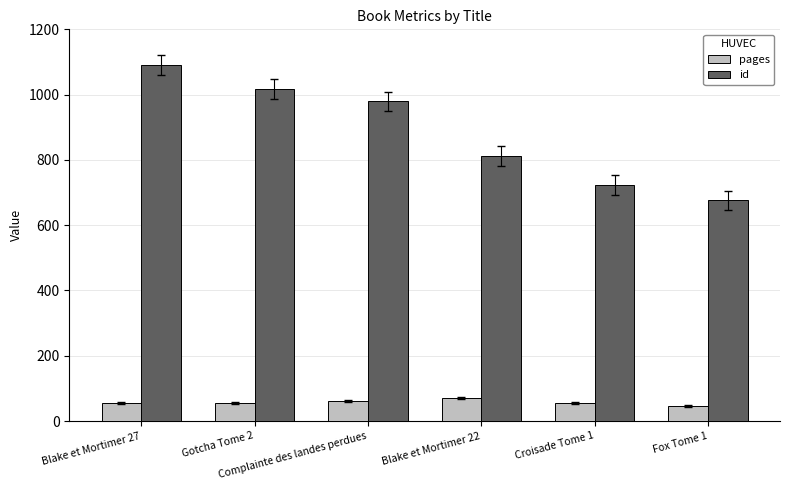

Reading left to right, what are all the values shown in this chart?

pages: 56	56	62	72	56	47
id: 1090	1018	979	812	723	676